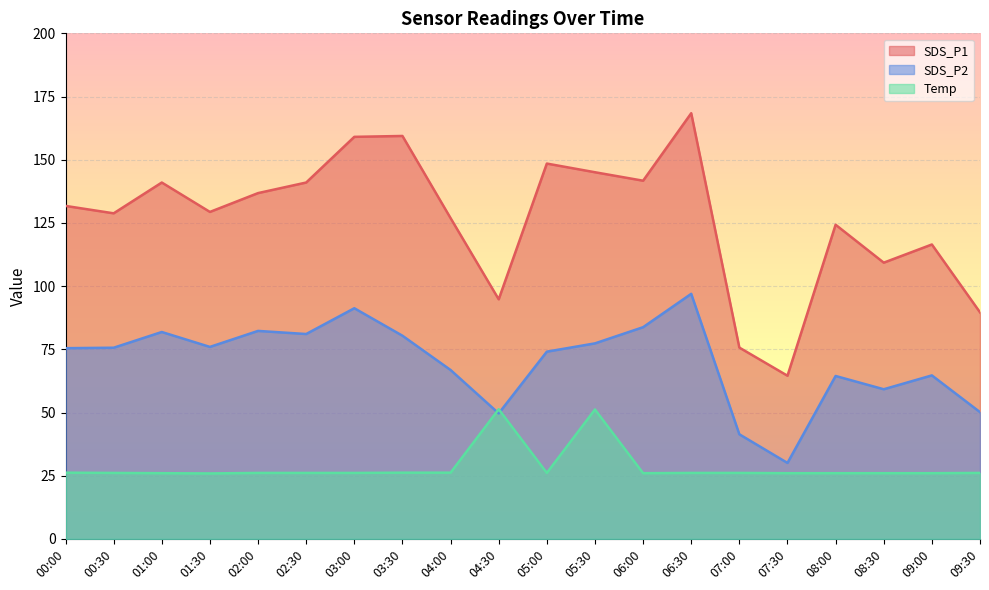

Which series has the widest spread of values?

SDS_P1